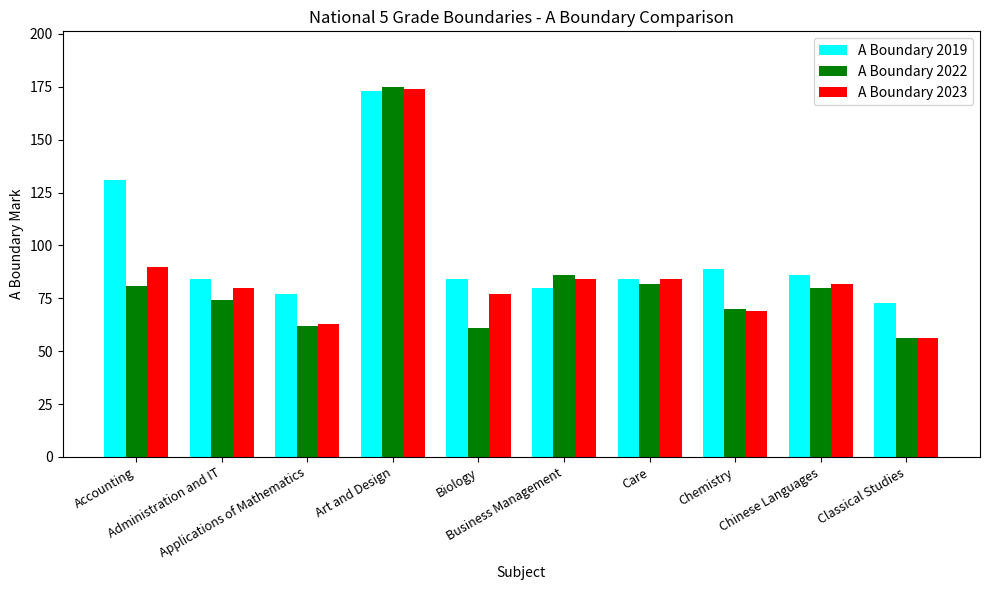

Reading left to right, transcribe all the data shown in this chart.

A Boundary 2019: 131	84	77	173	84	80	84	89	86	73
A Boundary 2022: 81	74	62	175	61	86	82	70	80	56
A Boundary 2023: 90	80	63	174	77	84	84	69	82	56